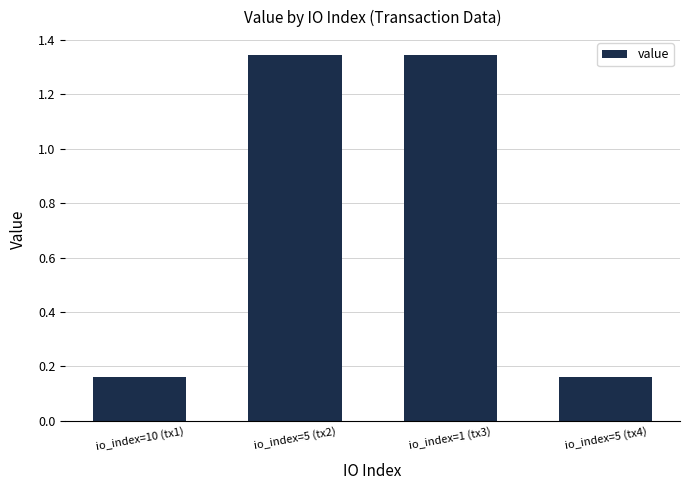

What is the label of the 2nd bar from the left?

io_index=5 (tx2)